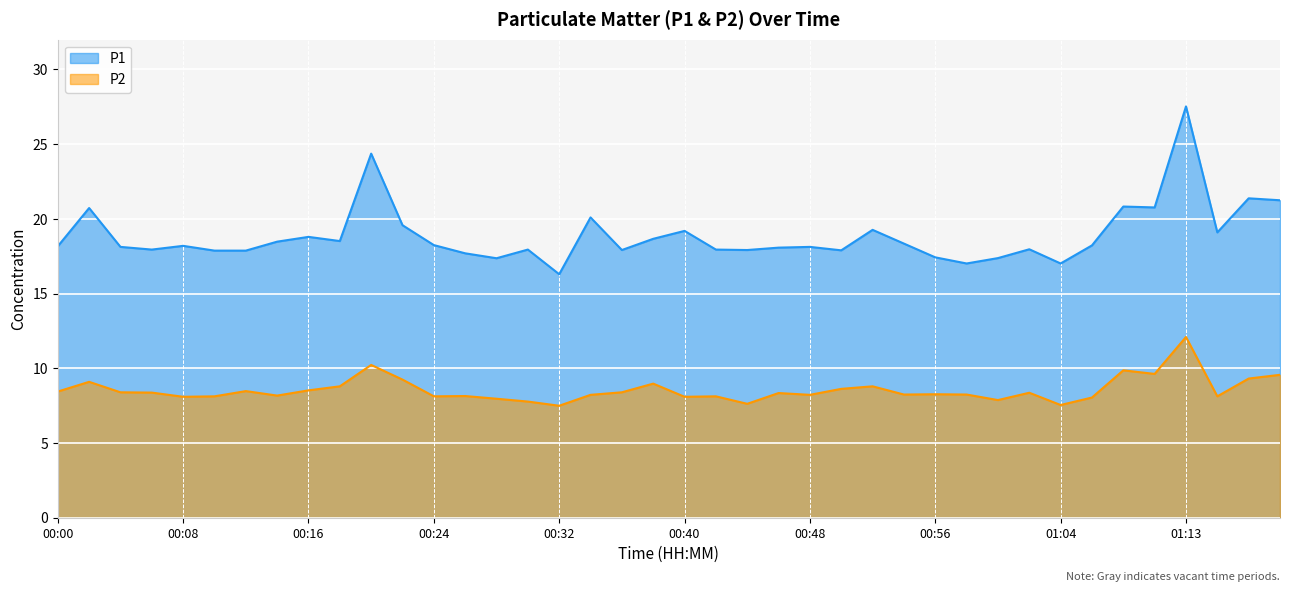

Is the value of P1 at 00:34 greater than the value of P2 at 00:44?

Yes